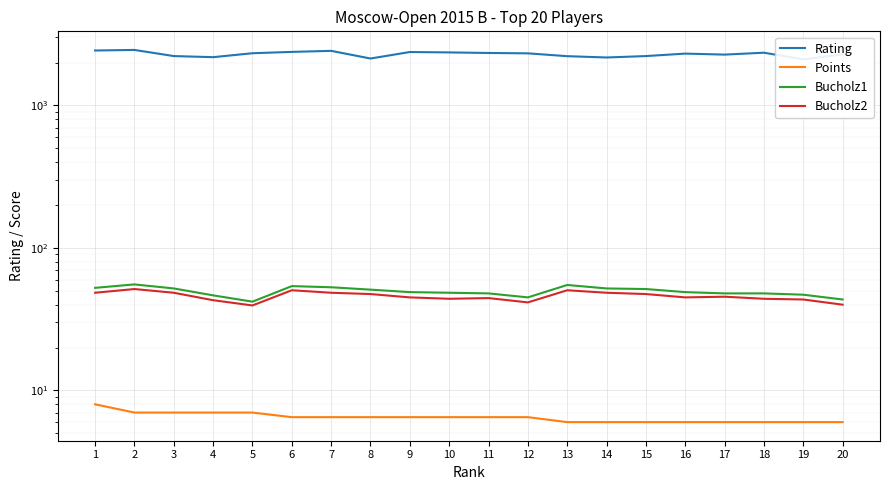

True or false: Rating has more than 1 interior local peaks.

True